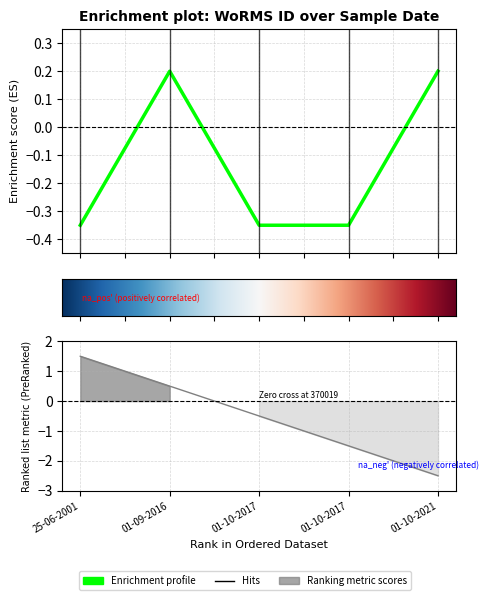

Rank the categories by value from lowest to highest.

25-06-2001, 01-10-2017, 01-10-2017, 01-09-2016, 01-10-2021